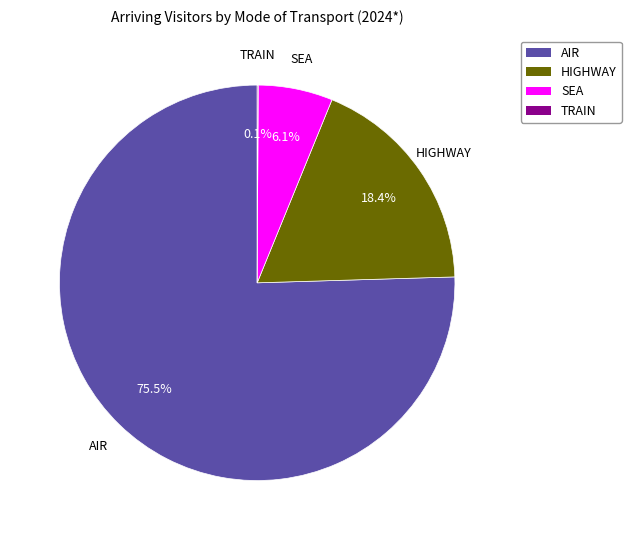

What percentage is the SEA slice, to the nearest percent?

6%